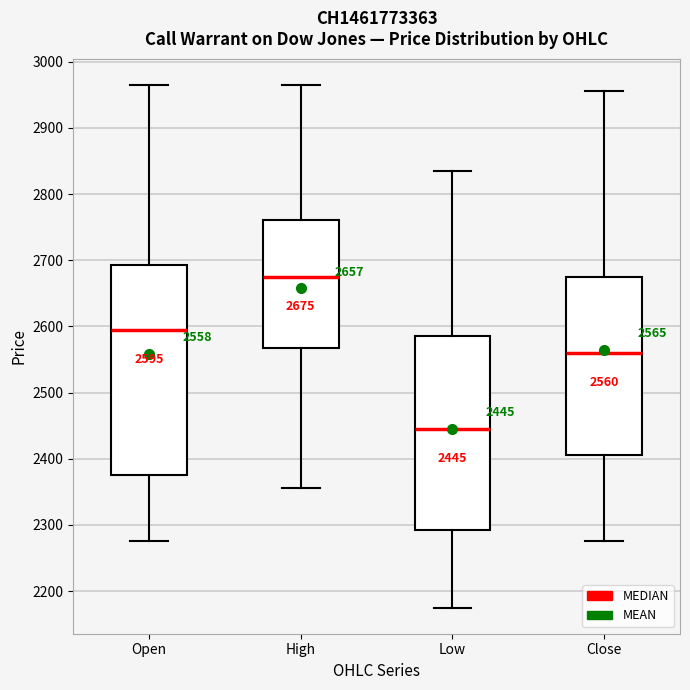

Which box is the tallest, from its lower edge to its upper edge?

Open